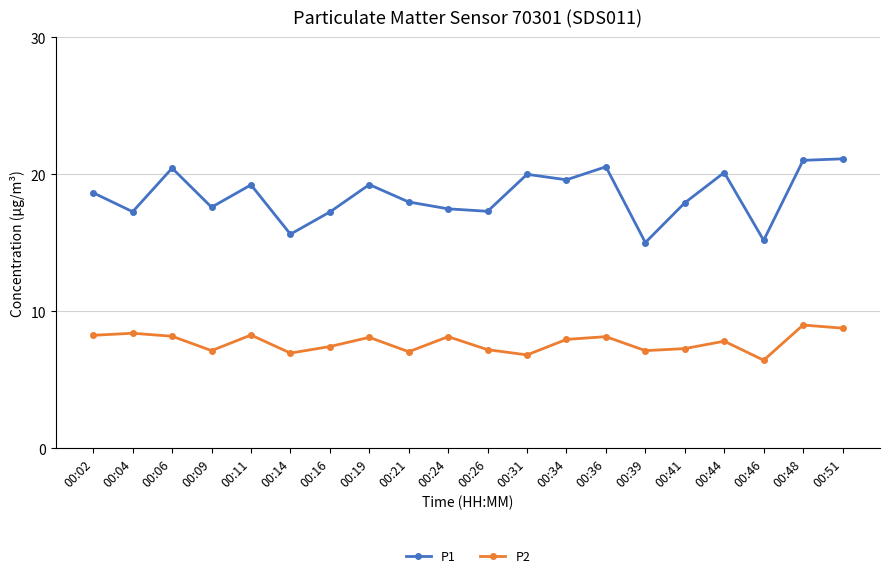

In P1, how many points are lower than both neighbors (excluding endpoints)?

7